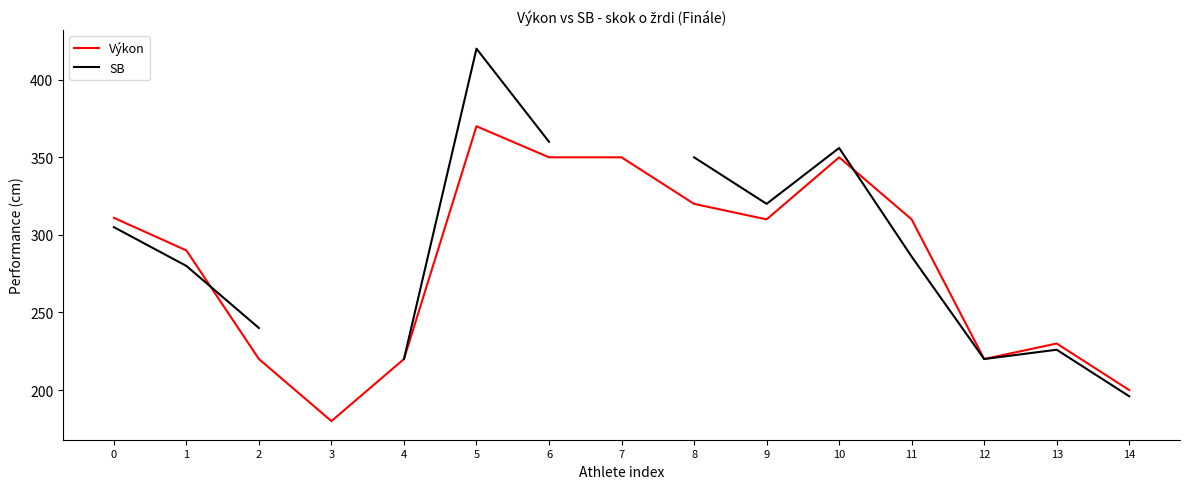

True or false: Výkon has a value of 324 at 12.

False